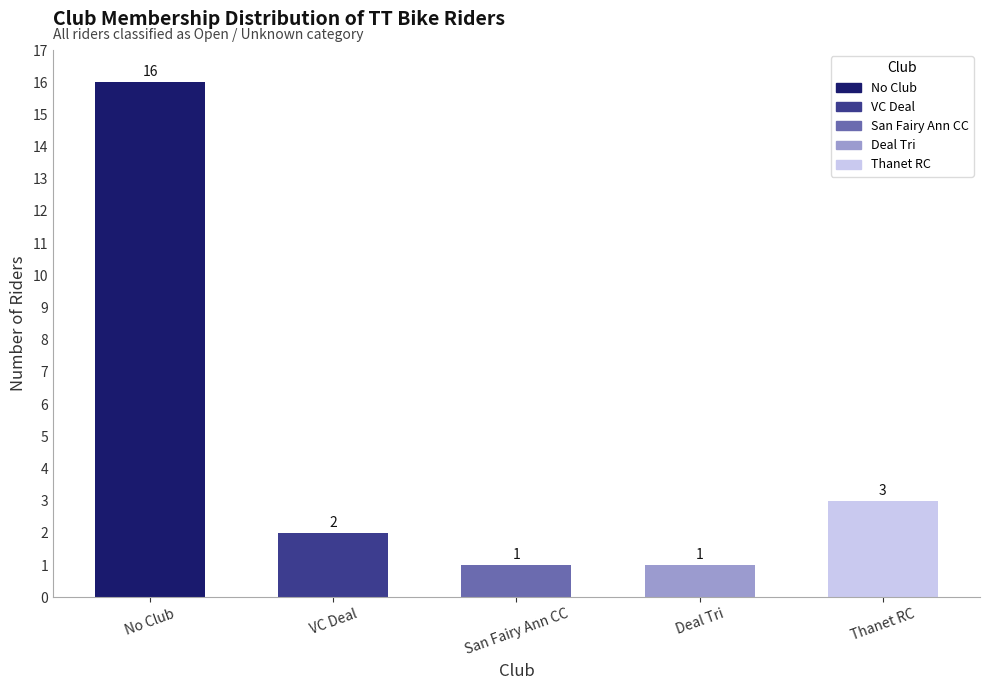

Where is the data nearest to the value 8?

Thanet RC